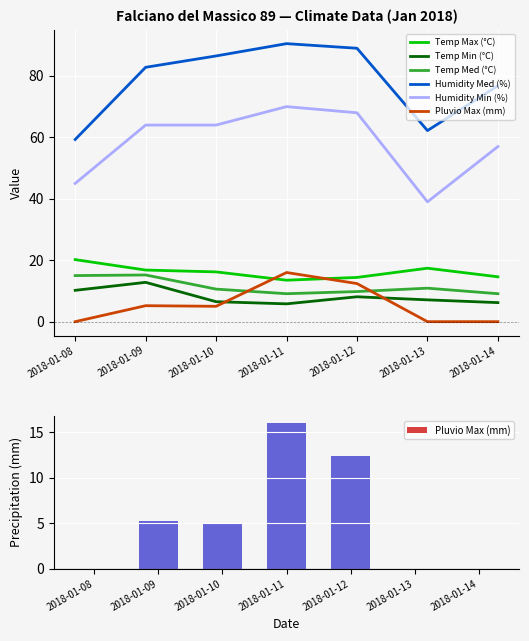

What is the spread (max minus min) of values at 2018-01-09?

77.6